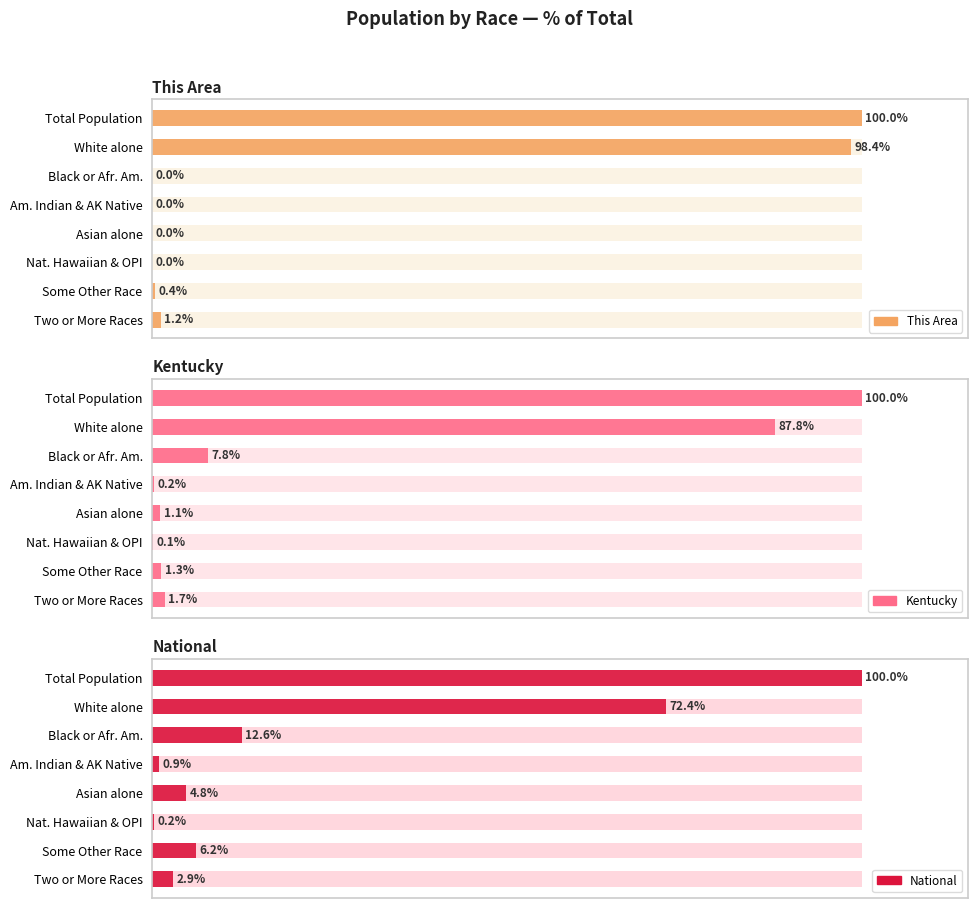

Are the bars grouped side by side (vs. stacked)?

Yes